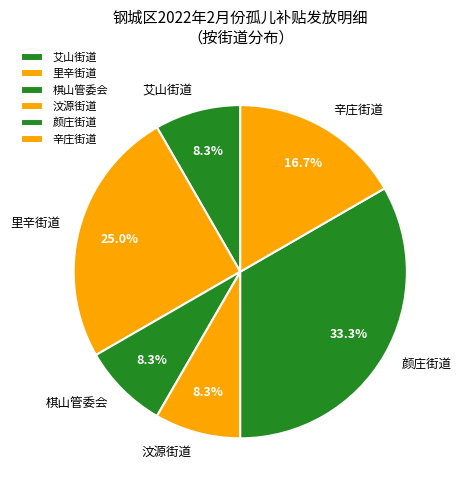

How many slices are in this pie chart?

6